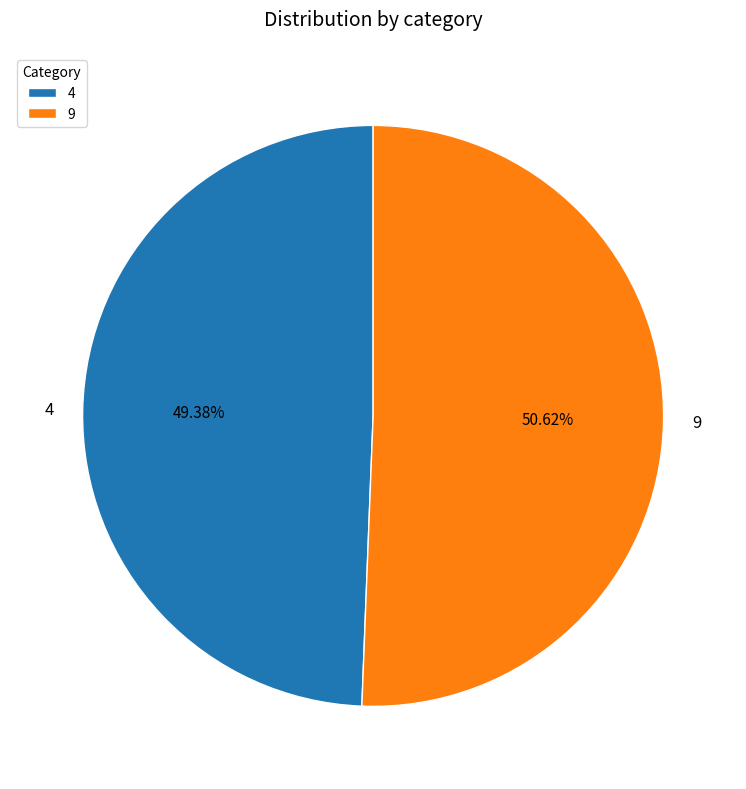

Approximately how many times larger is the value at 4 compared to 9?

1.0